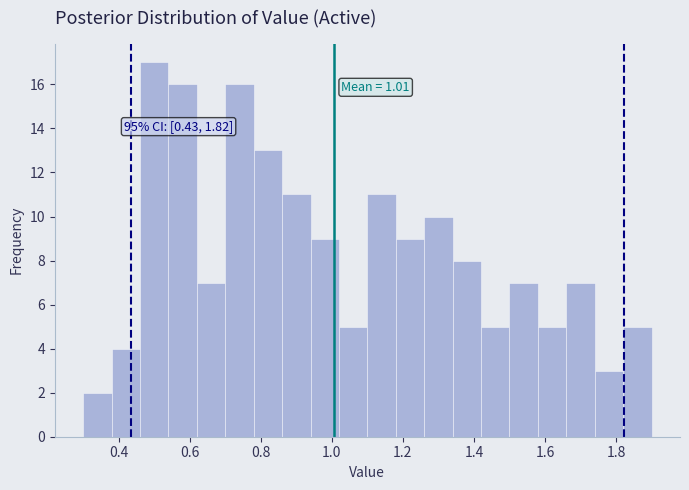

Over which range of the x-axis is the bar tallest?

0.46 to 0.54